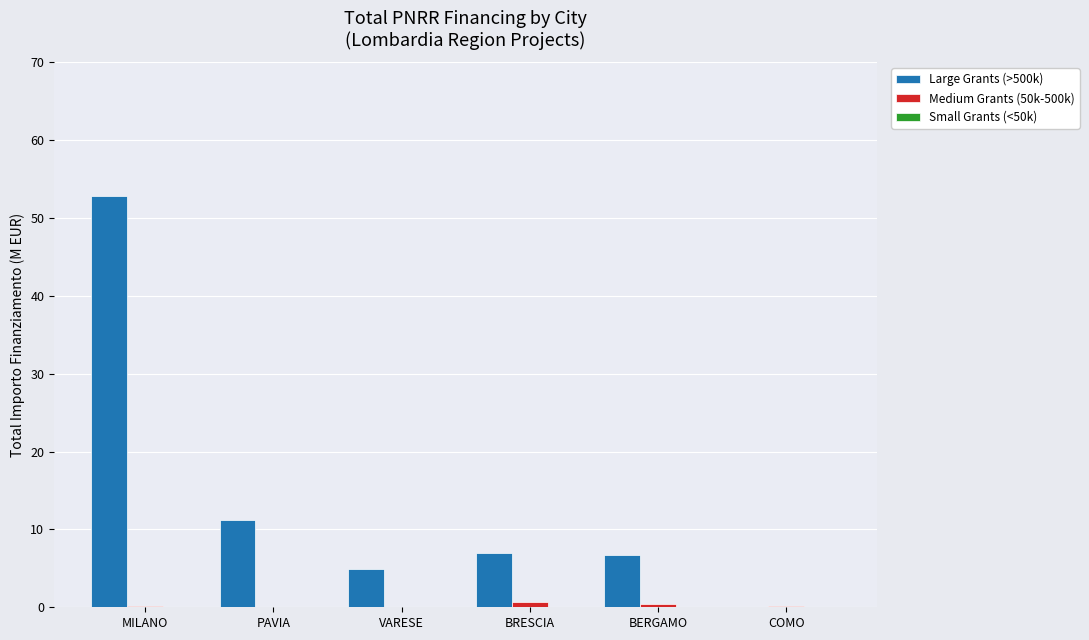

Is it true that Large Grants (>500k) equals 52.8 at MILANO?

True